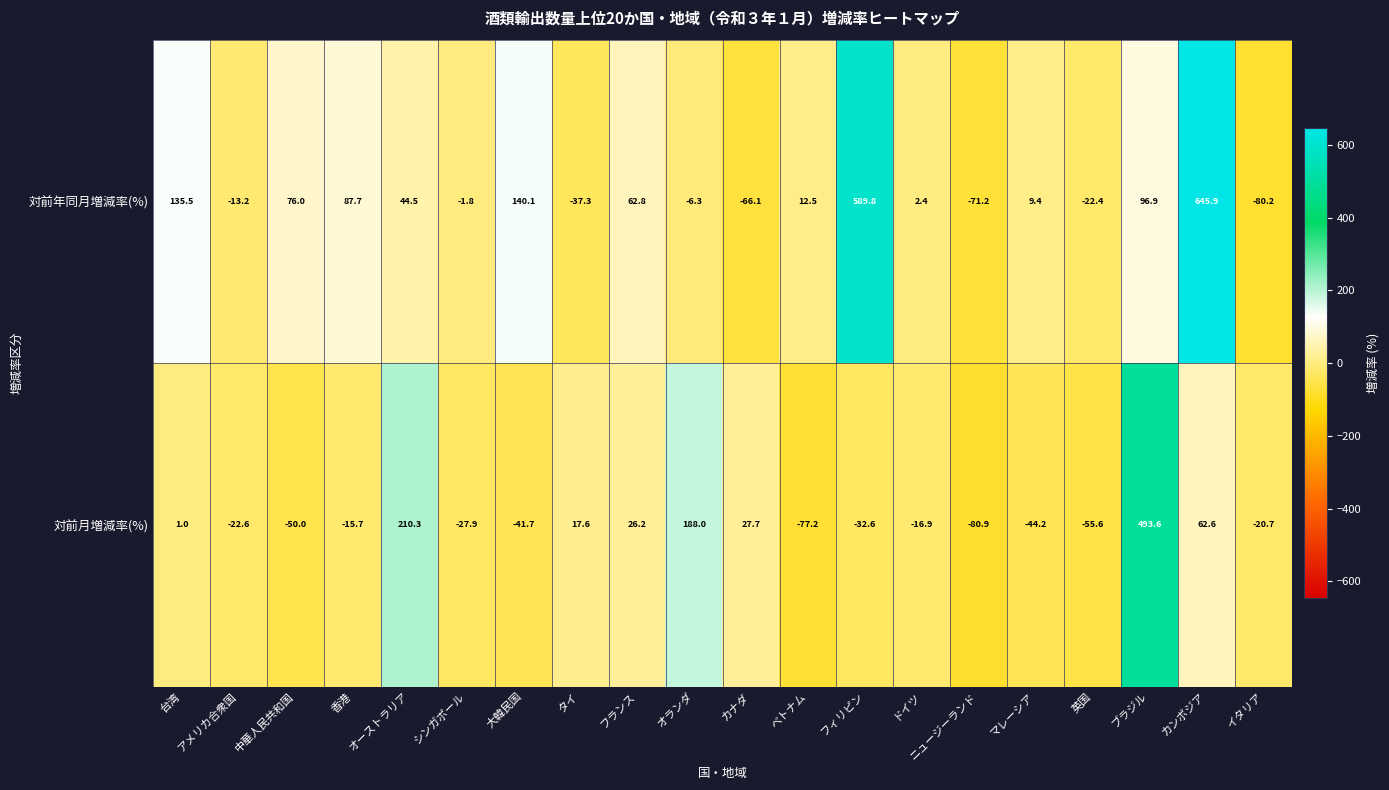

The 対前月増減率(%) series shows -29.5 at 中華人民共和国. True or false?

False